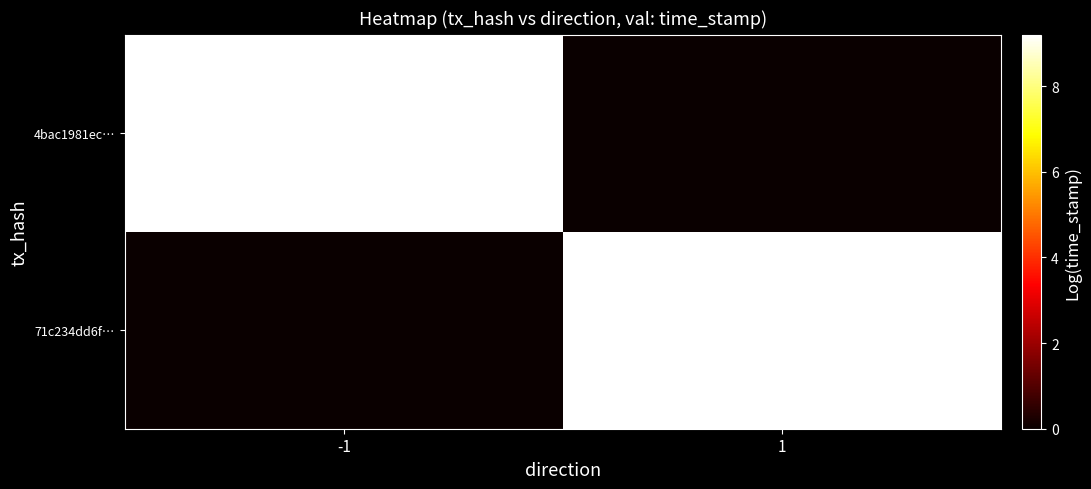

How many distinct data groups are displayed?

2